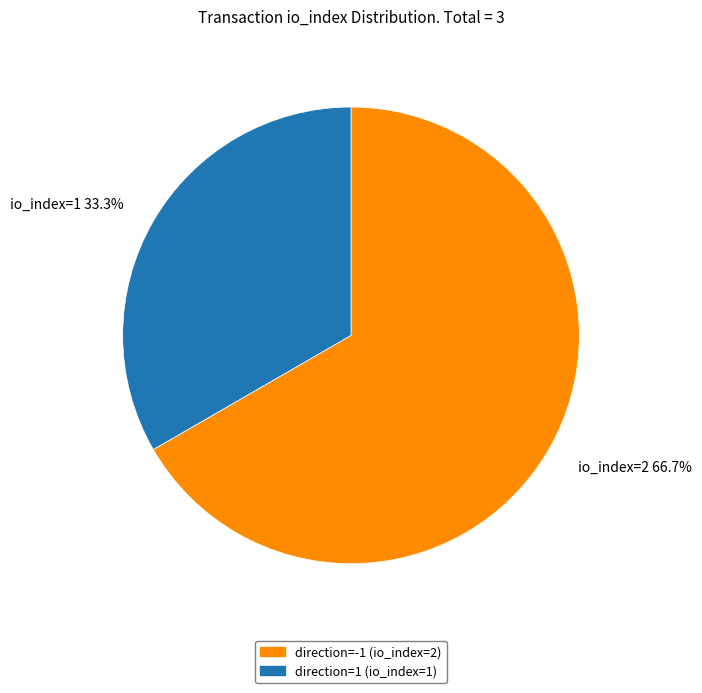

Do direction=-1 (io_index=2) and direction=1 (io_index=1) together represent more than half of the pie?

Yes